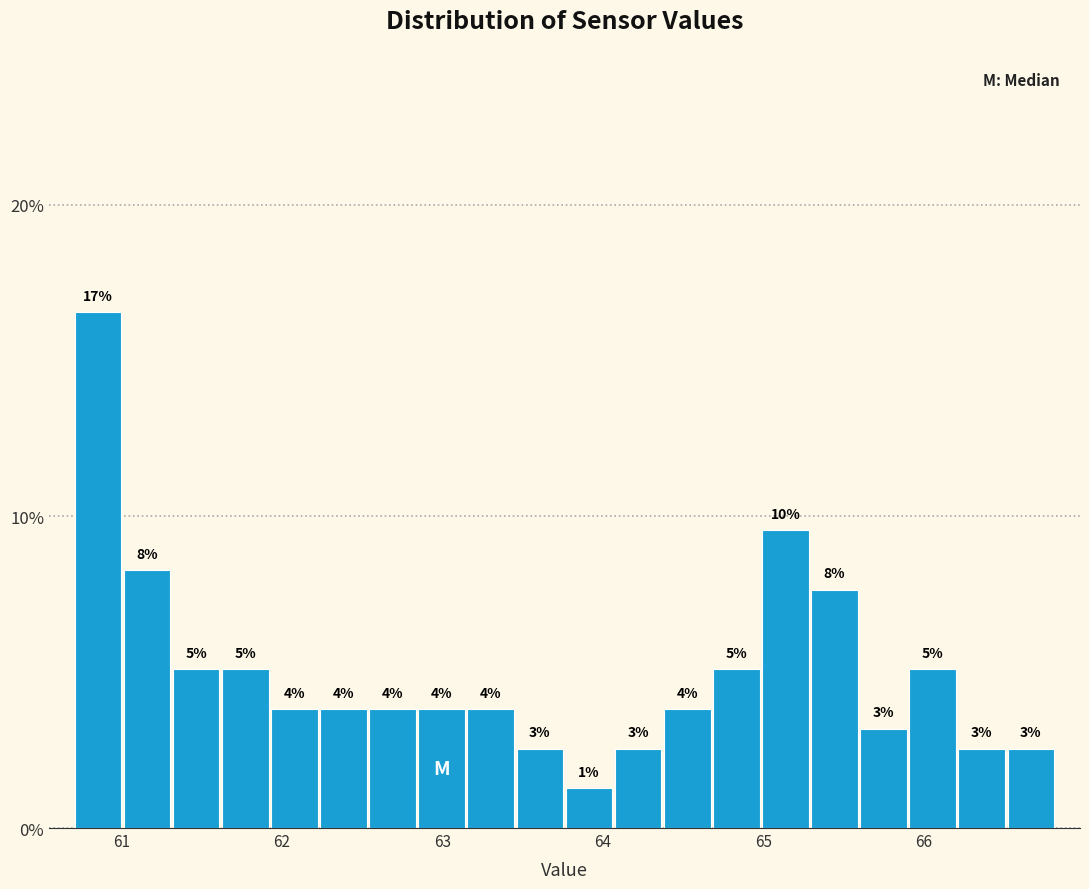

Read against the x-axis, roughly where is the centre of the tallest bar?

60.9